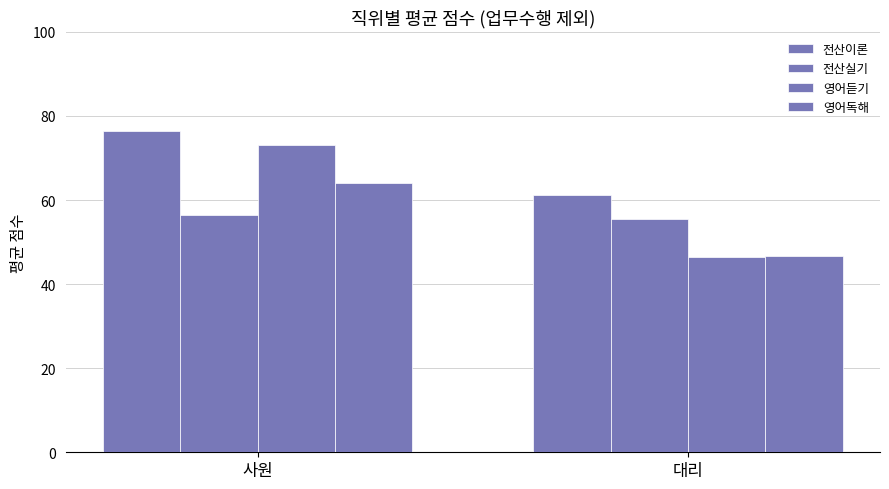

Which category has the highest value across all series?

사원